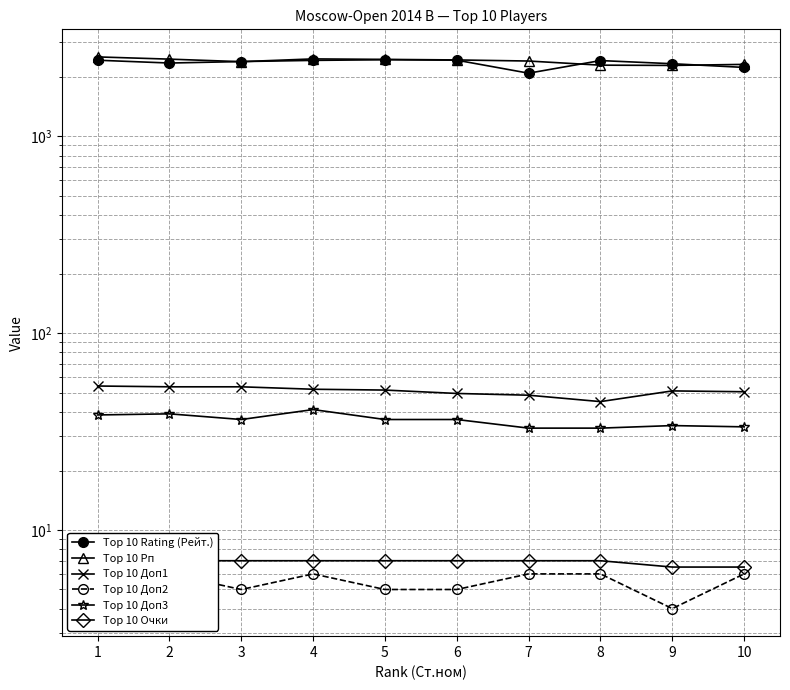

True or false: Top 10 Очки and Top 10 Доп1 cross at least once.

False